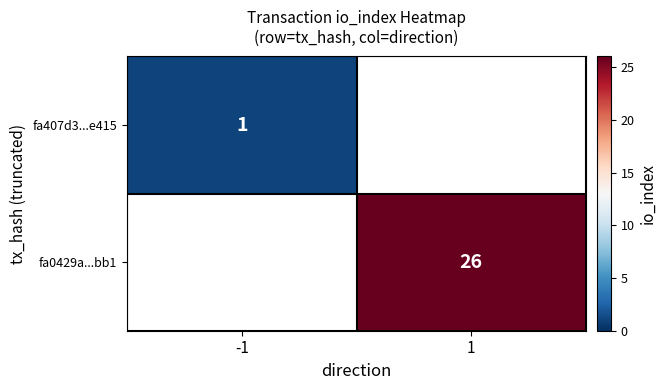

What is the greatest value displayed?

26.0